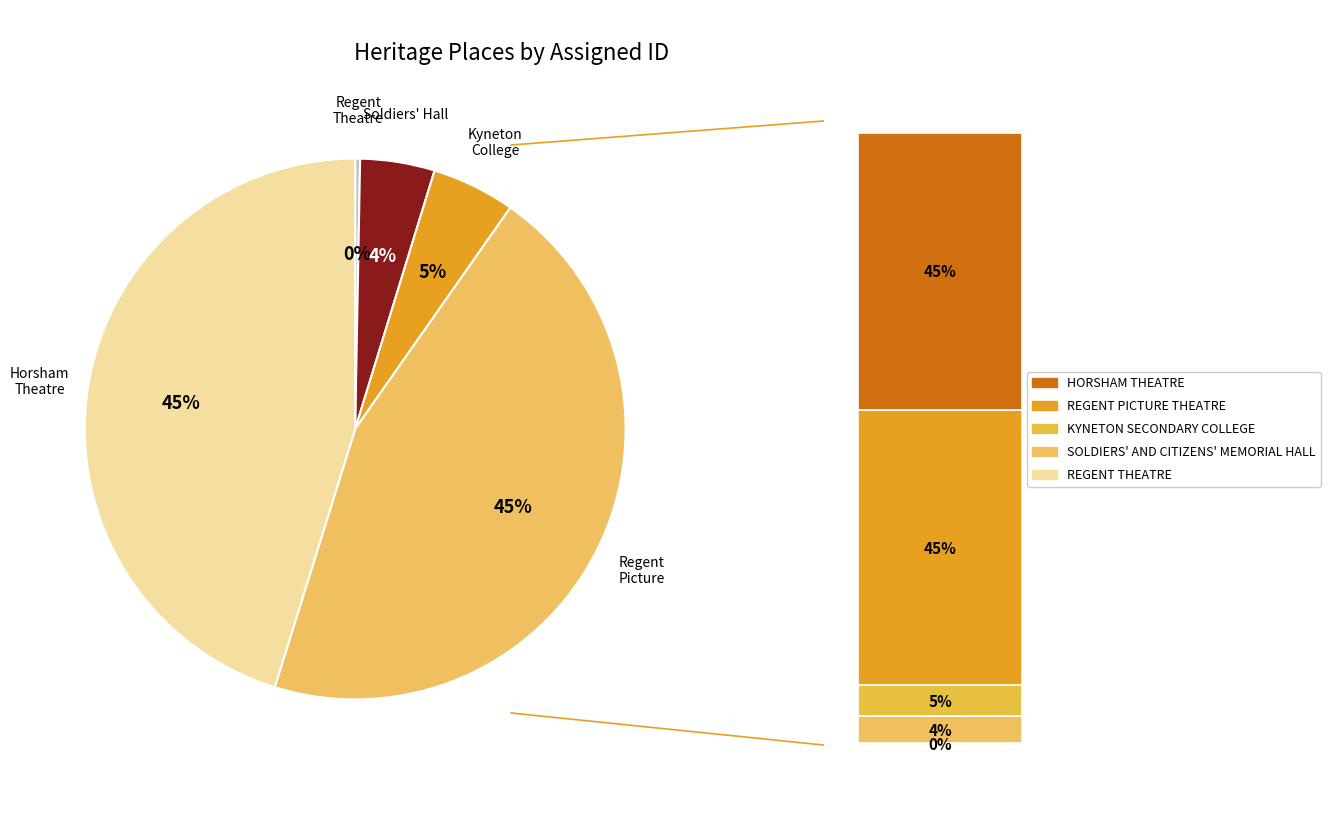

How many segments does this pie chart have?

5